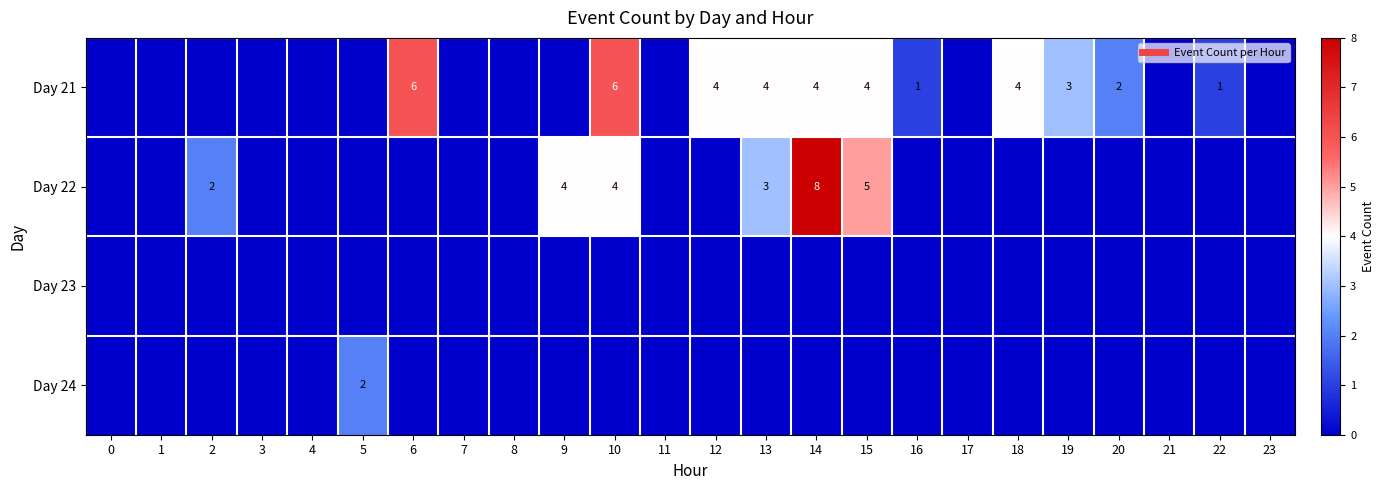

Rank the series by their maximum value, from highest to lowest.

Day 22, Day 21, Day 24, Day 23